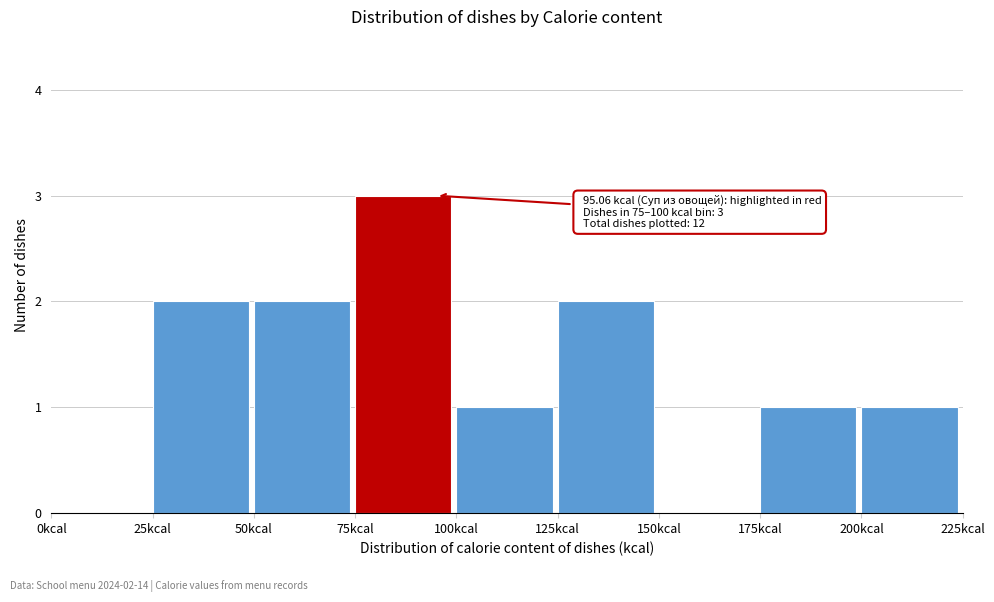

Which range on the x-axis has the tallest bar?

75 to 100